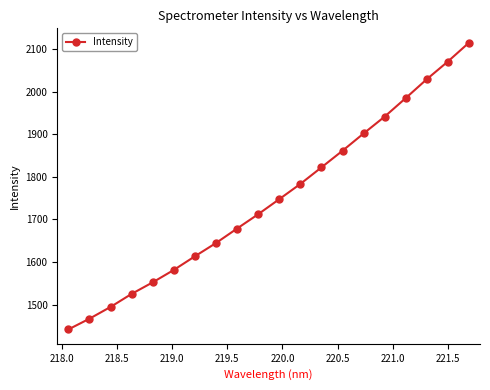

True or false: there are more than 1 points higher than both neighbors.

False